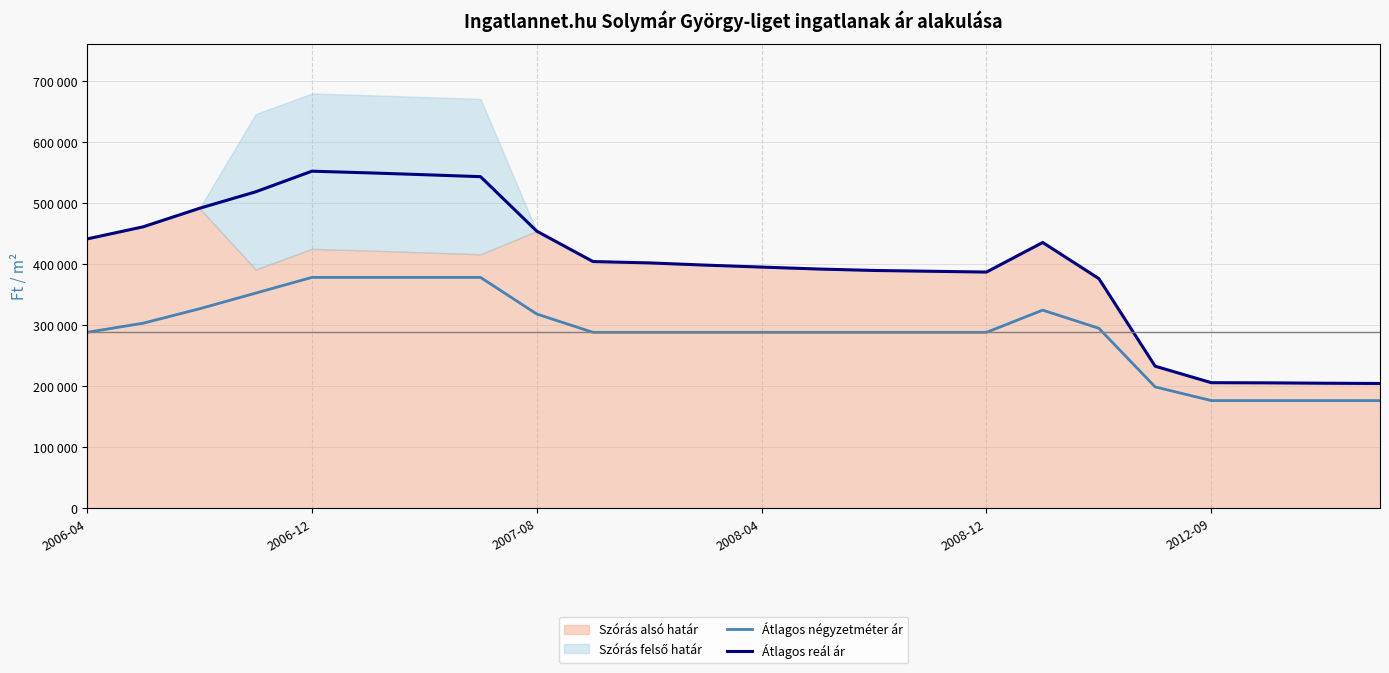

At how many categories does at least one series exceed 225569?

20